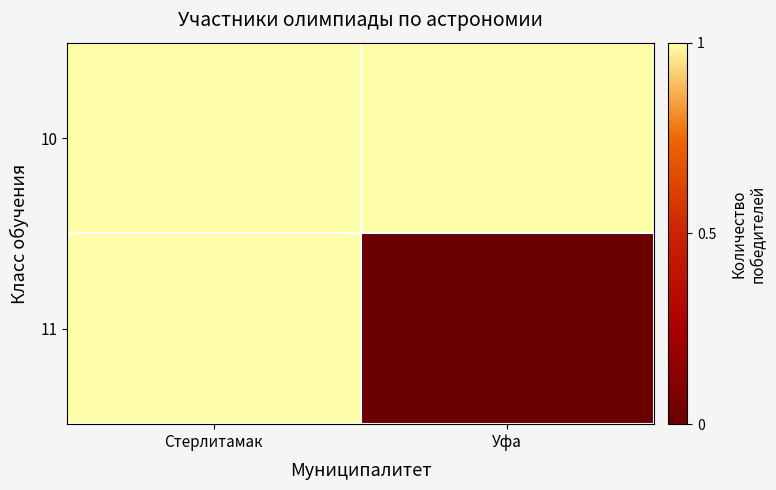

Reading left to right, transcribe all the data shown in this chart.

10: Стерлитамак=1	Уфа=1
11: Стерлитамак=1	Уфа=0